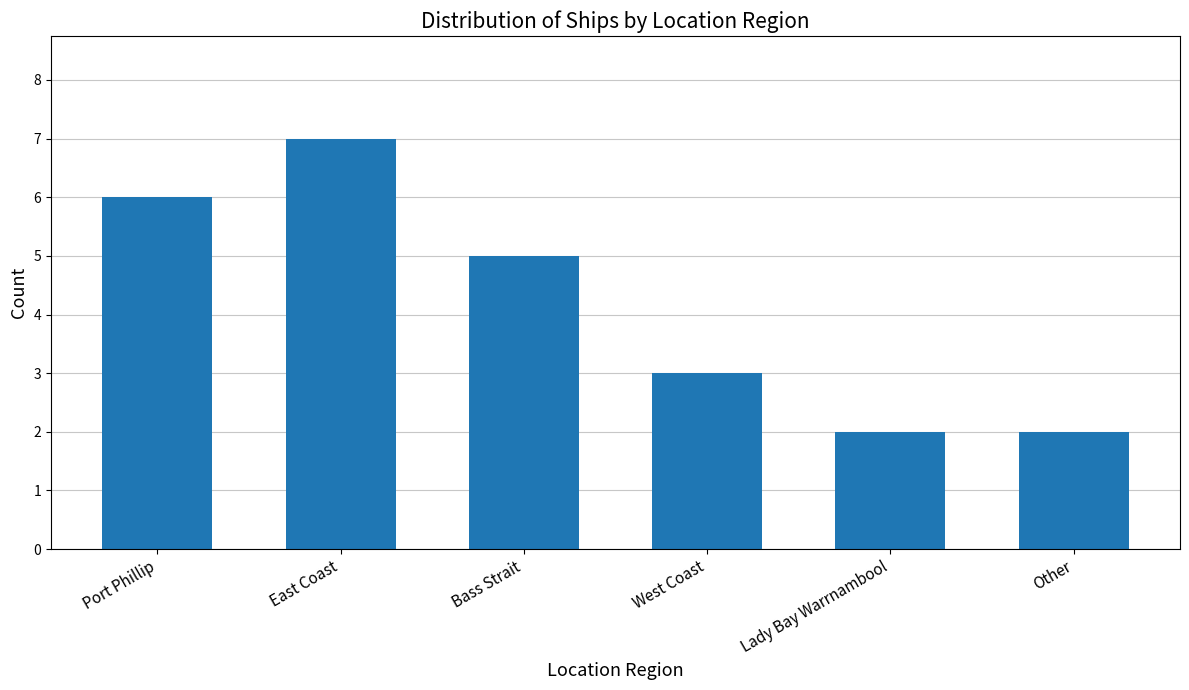

What is the average value?

4